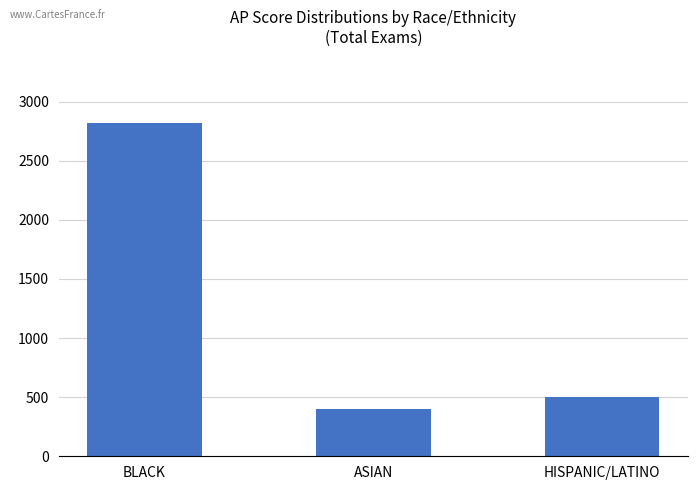

The chart shows a value of 400 at ASIAN. True or false?

True